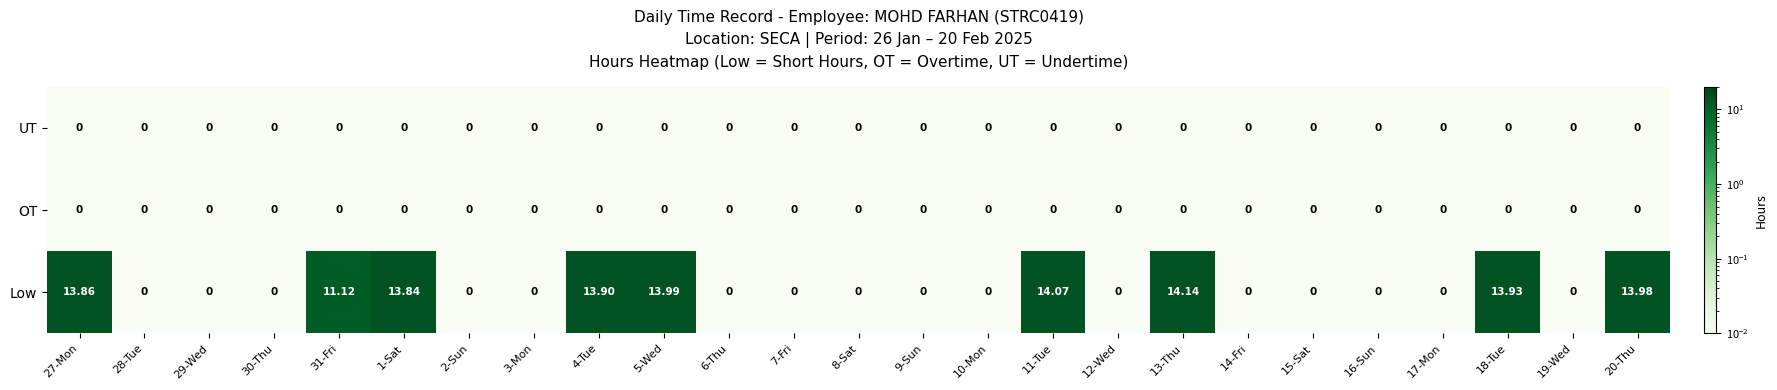

At which category is the sum across all series the highest?

13-Thu